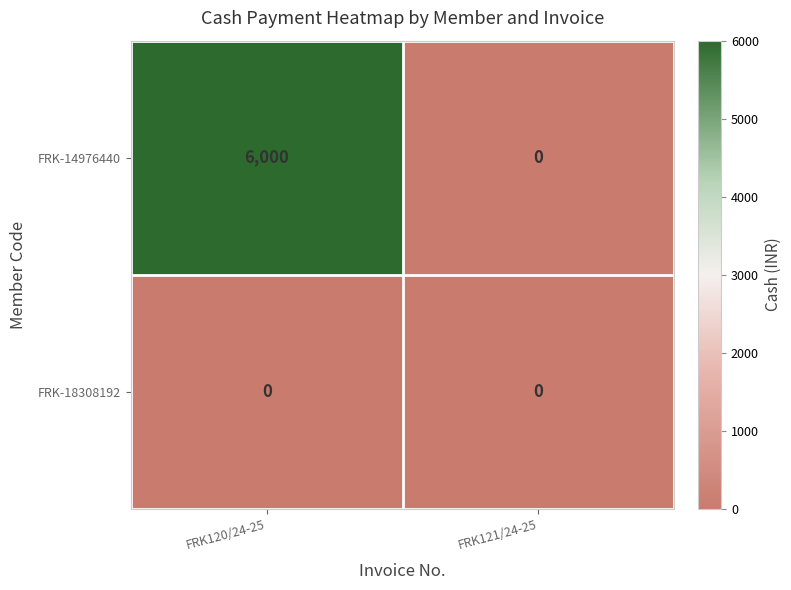

What is the difference between the FRK-14976440 values at FRK120/24-25 and FRK121/24-25?

6000